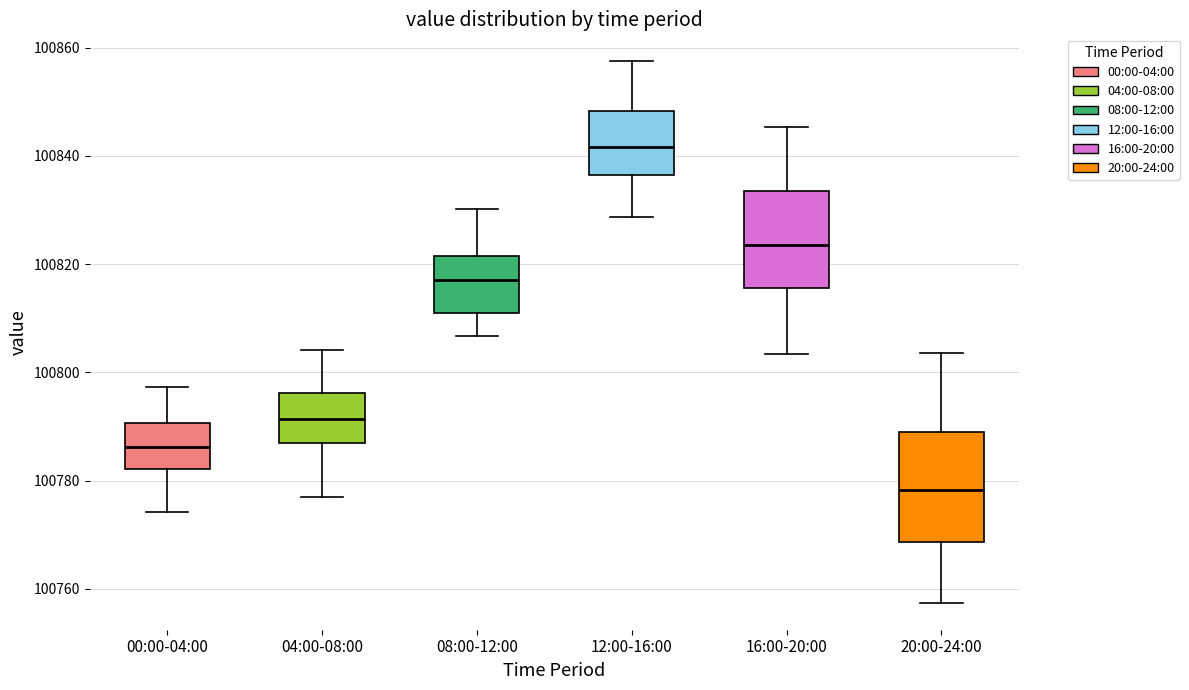

Reading left to right, transcribe this box plot: for each box, give where its median line is, the range the box spans, and where its two whiskers end, as read against the y-axis. The values are not printed on the chart, so give them approximately, as read against the axis.

00:00-04:00: median 100786, box 100782 to 100790, whiskers 100774 to 100798
04:00-08:00: median 100792, box 100786 to 100796, whiskers 100776 to 100804
08:00-12:00: median 100818, box 100812 to 100822, whiskers 100806 to 100830
12:00-16:00: median 100842, box 100836 to 100848, whiskers 100828 to 100858
16:00-20:00: median 100824, box 100816 to 100834, whiskers 100804 to 100846
20:00-24:00: median 100778, box 100768 to 100788, whiskers 100758 to 100804